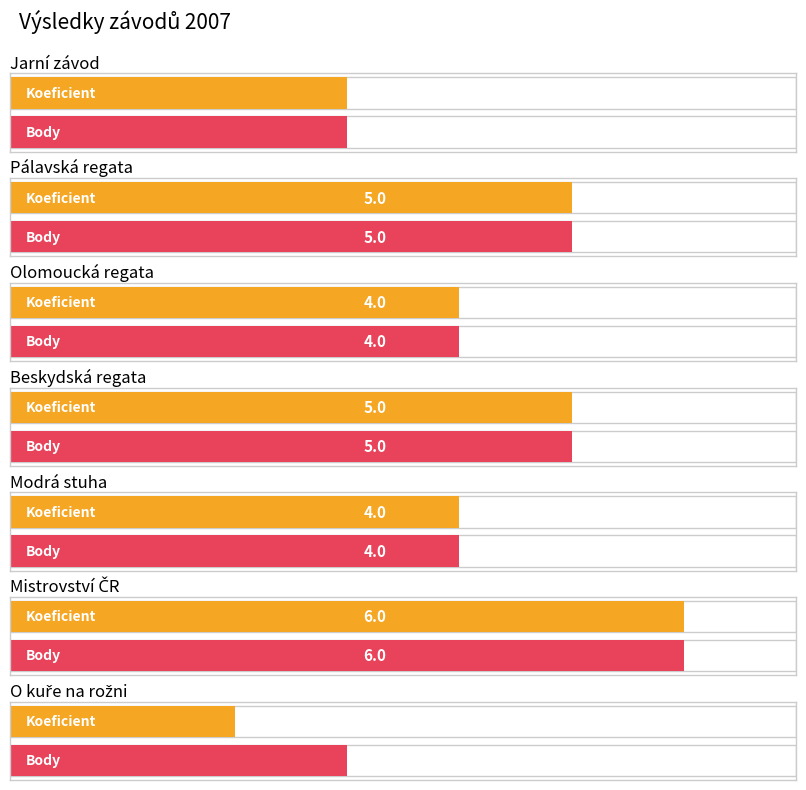

How many data points in Body are less than 4?

2